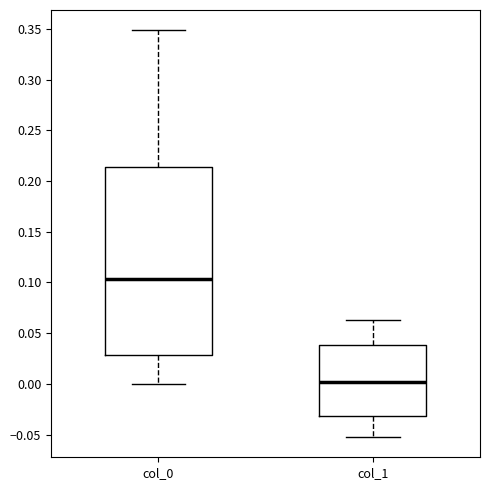

Comparing the boxes themselves (not the whiskers), which one is the tallest?

col_0